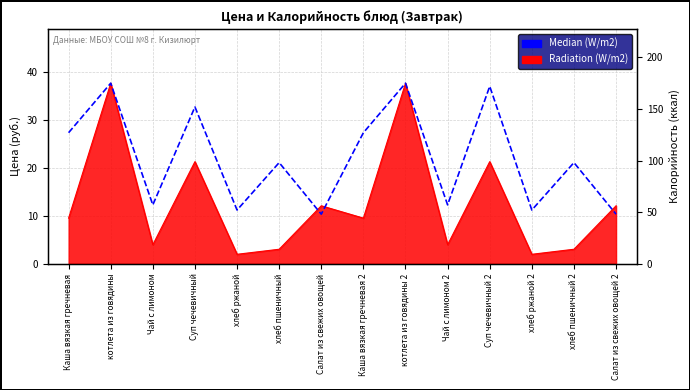

What is the difference between the values at Каша вязкая гречневая 2 and Чай с лимоном?

70